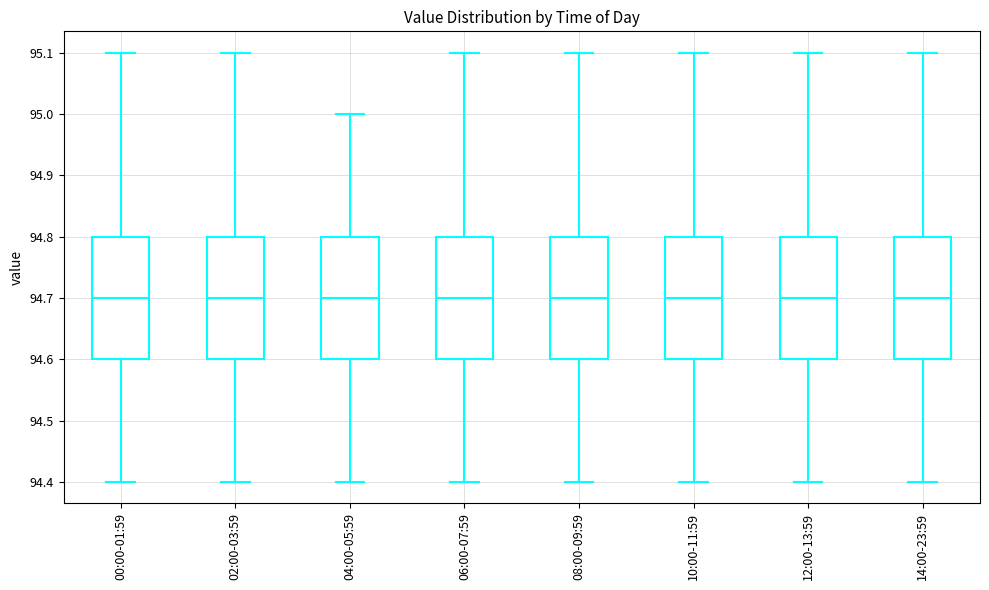

Reading left to right, read every box against the y-axis: the position of its median line, the range the box covers, and the ends of its whiskers. The values are not printed on the chart, so give them approximately, as read against the axis.

00:00-01:59: median 94.7, box 94.6 to 94.8, whiskers 94.4 to 95.1
02:00-03:59: median 94.7, box 94.6 to 94.8, whiskers 94.4 to 95.1
04:00-05:59: median 94.7, box 94.6 to 94.8, whiskers 94.4 to 95.0
06:00-07:59: median 94.7, box 94.6 to 94.8, whiskers 94.4 to 95.1
08:00-09:59: median 94.7, box 94.6 to 94.8, whiskers 94.4 to 95.1
10:00-11:59: median 94.7, box 94.6 to 94.8, whiskers 94.4 to 95.1
12:00-13:59: median 94.7, box 94.6 to 94.8, whiskers 94.4 to 95.1
14:00-23:59: median 94.7, box 94.6 to 94.8, whiskers 94.4 to 95.1